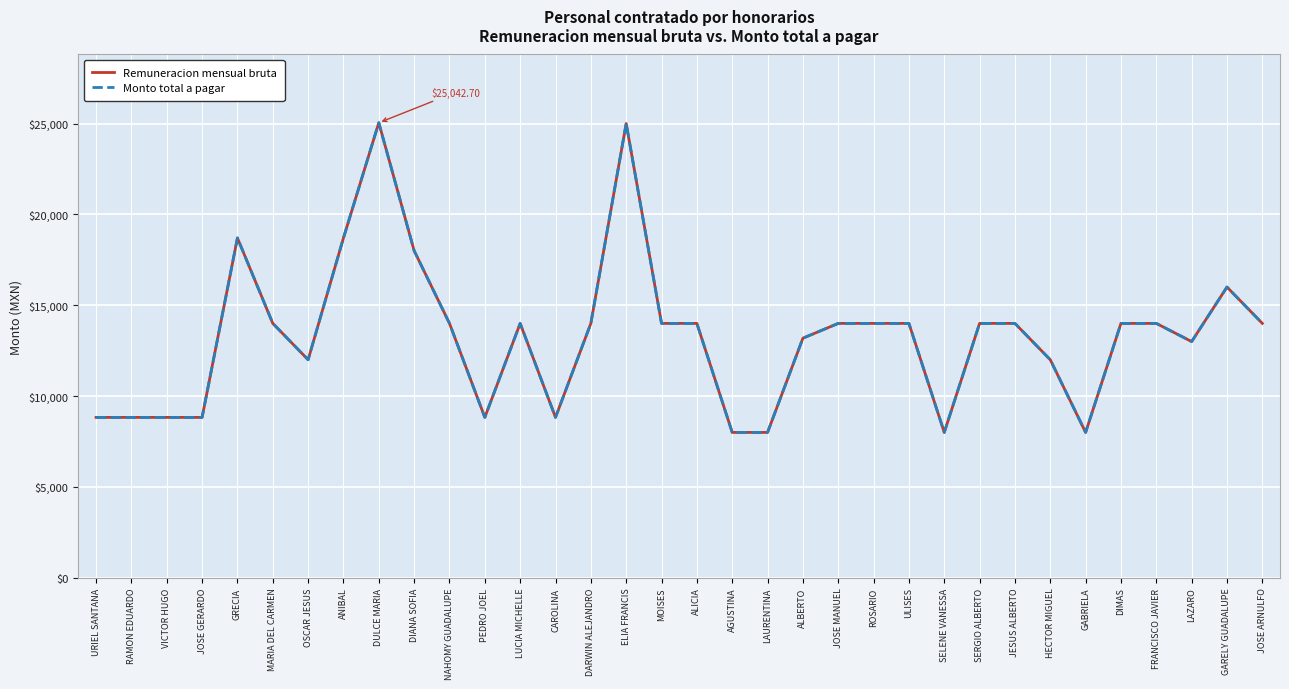

Does the chart have visible grid lines?

Yes